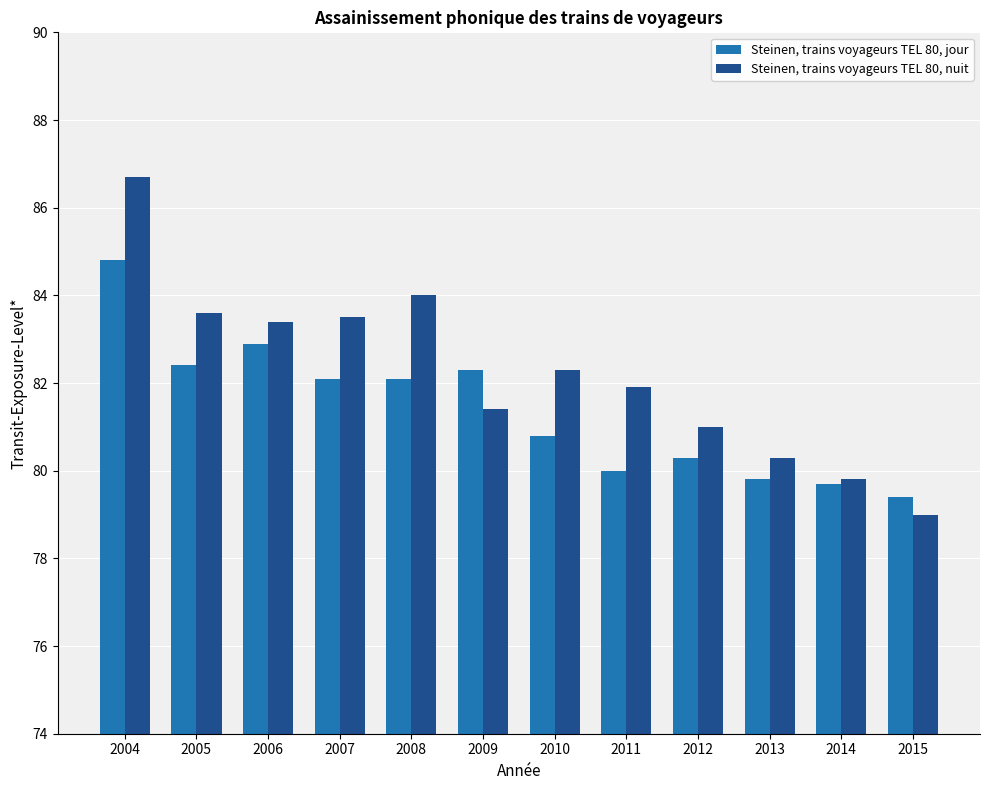

List the series in order of their overall mean, highest first.

Steinen, trains voyageurs TEL 80, nuit, Steinen, trains voyageurs TEL 80, jour